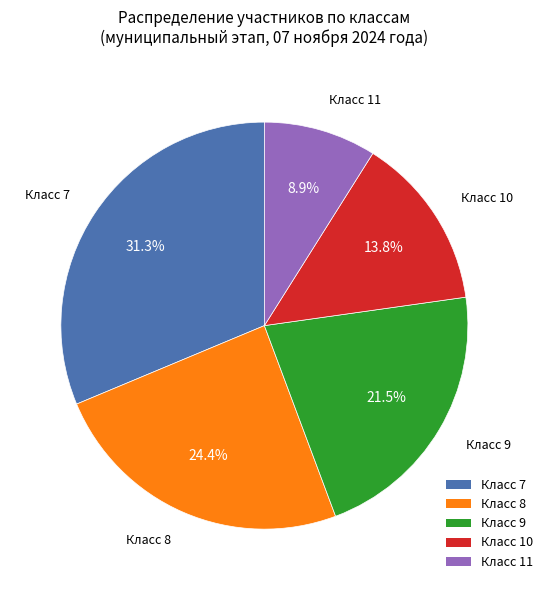

Rank the categories by value from highest to lowest.

Класс 7, Класс 8, Класс 9, Класс 10, Класс 11